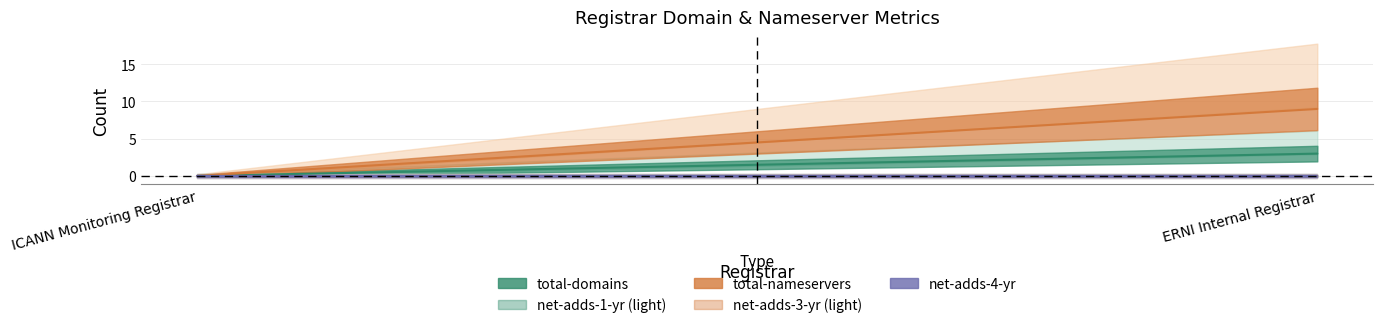

What is the value of the total-nameservers point at the 2nd from the left?

9